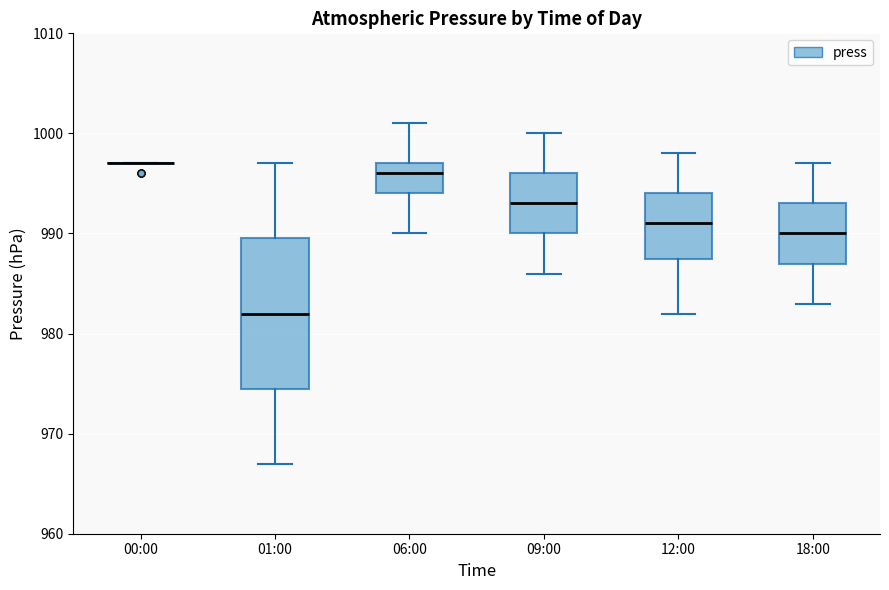

Which box is the tallest, from its lower edge to its upper edge?

01:00